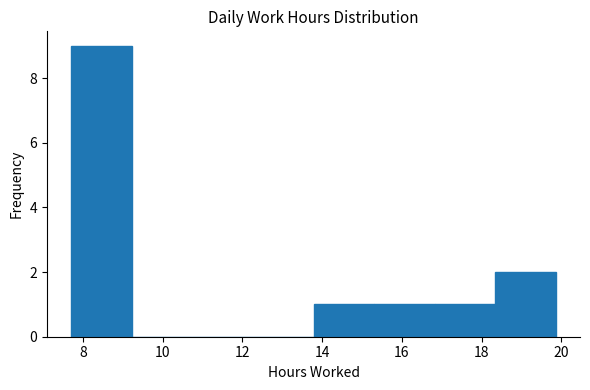

Over which range of the x-axis is the bar tallest?

7.8 to 9.2